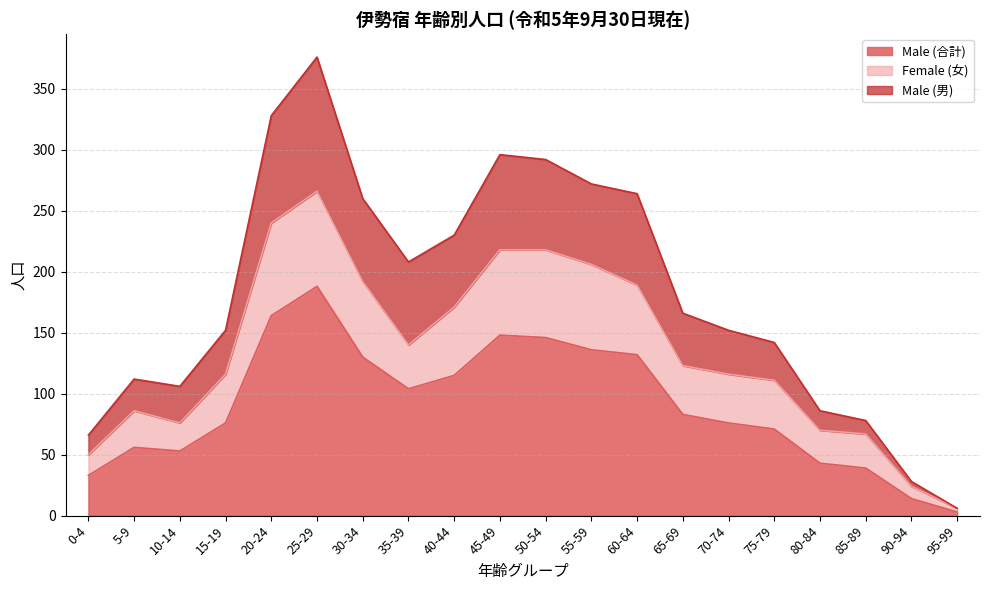

Reading left to right, list all the values displayed in this chart.

Male (合計): 33	56	53	76	164	188	130	104	115	148	146	136	132	83	76	71	43	39	14	3
Female (女): 50	86	76	116	240	266	192	140	171	218	218	206	189	123	116	111	70	67	24	6
Male (男): 66	112	106	152	328	376	260	208	230	296	292	272	264	166	152	142	86	78	28	6